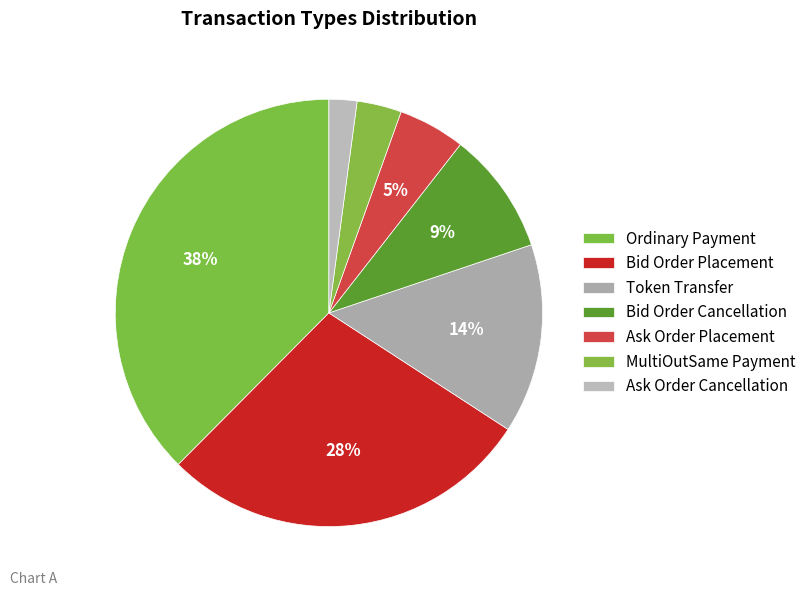

Which category has the smallest portion of the pie?

Ask Order Cancellation